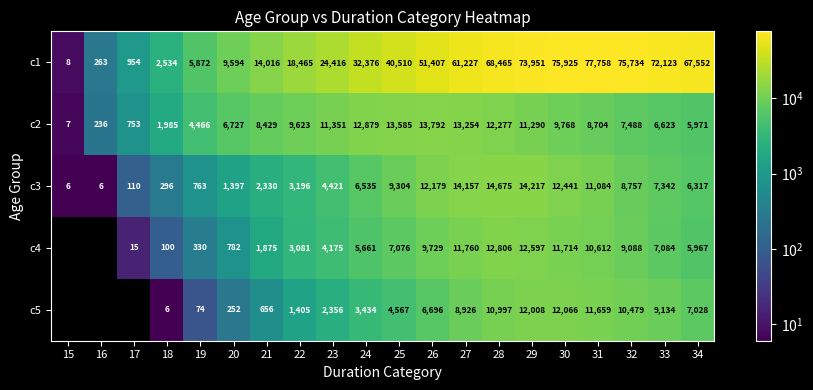

Is it true that c1 equals 434 at 16?

False